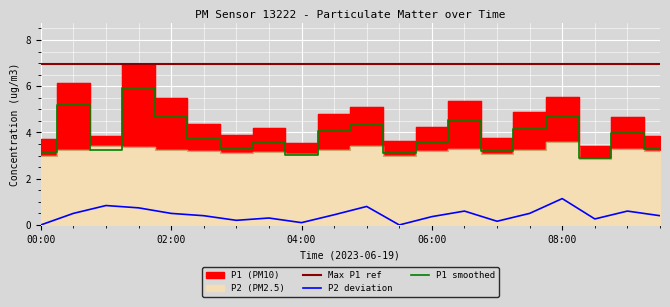

What is the difference between the maximum and minimum values in the P2 series?

0.7